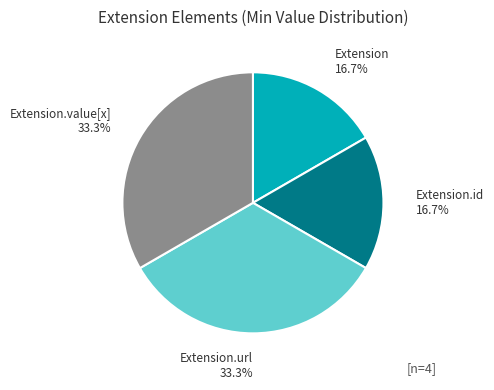

To the nearest percent, what is the average slice percentage?

25%